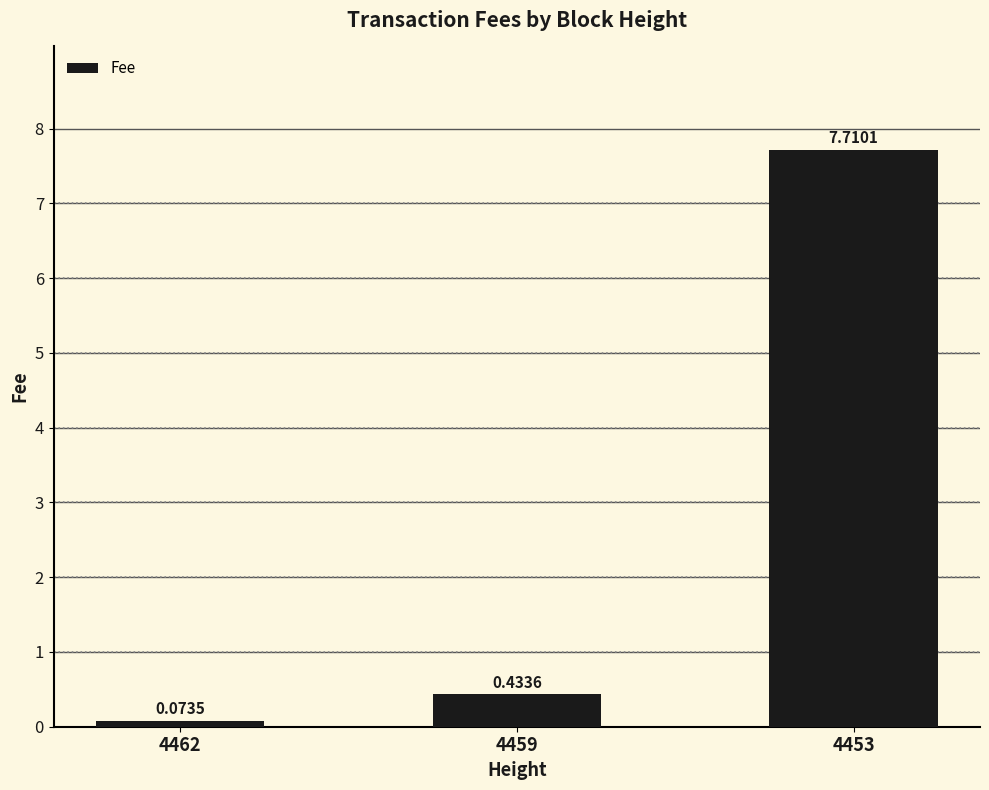

What is the maximum value shown in the chart?

7.7